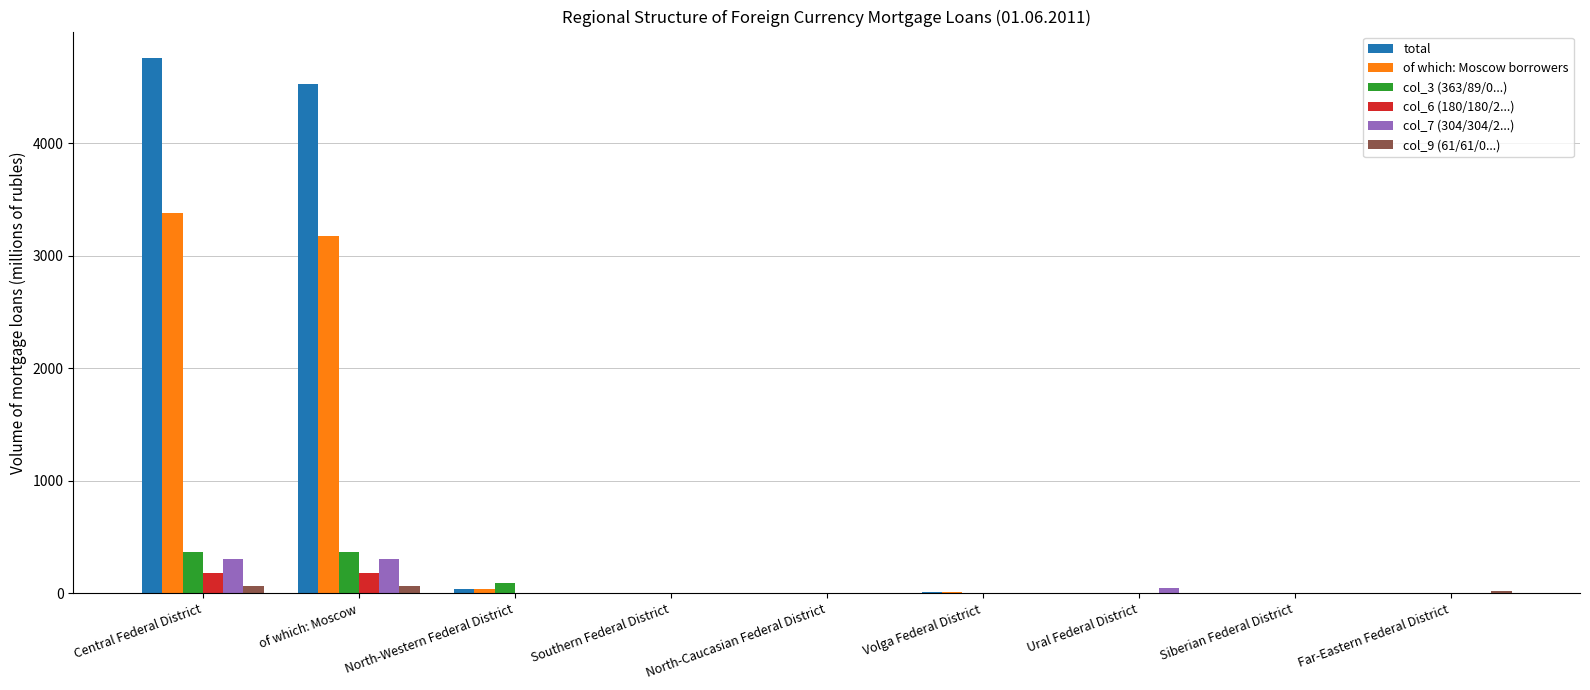

What is the maximum value shown in the chart?

4757